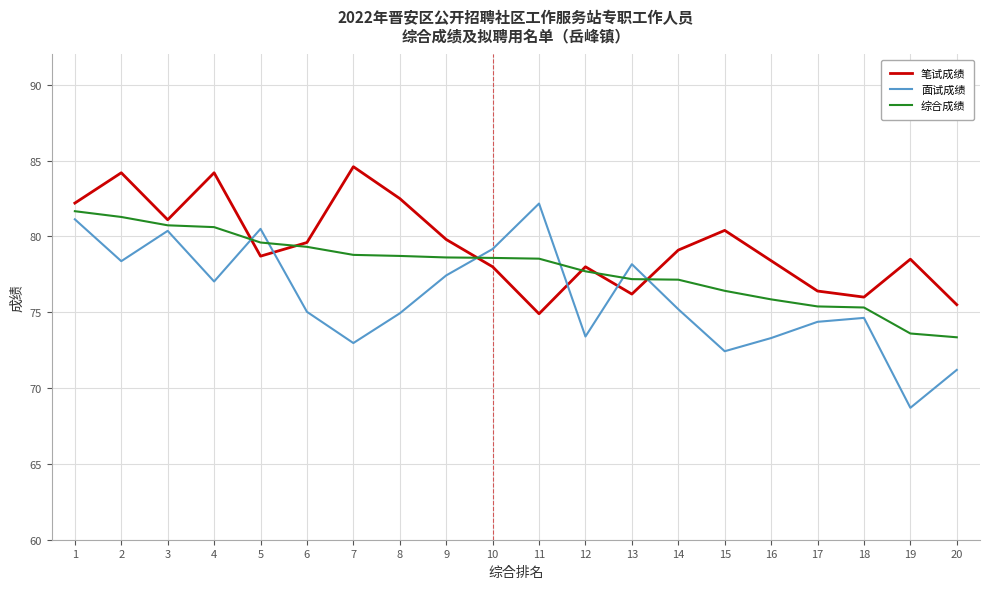

Which series ends up on top after the final intersection of 综合成绩 and 笔试成绩?

笔试成绩